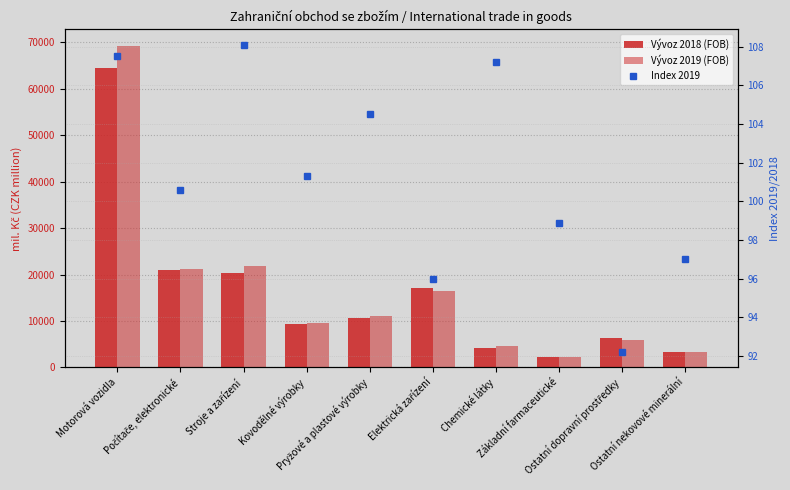

Does the chart contain any negative values?

No